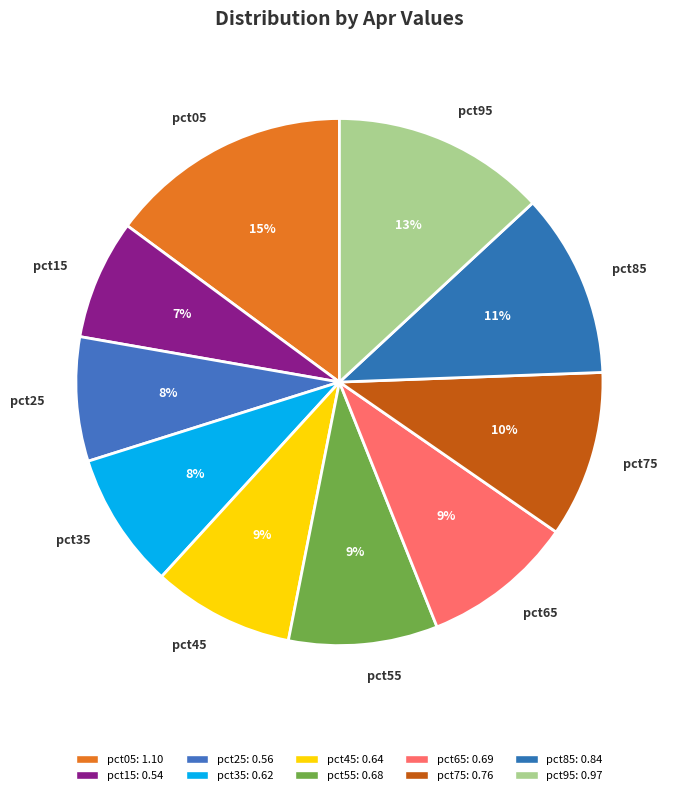

Is there any slice that represents more than half of the pie?

No